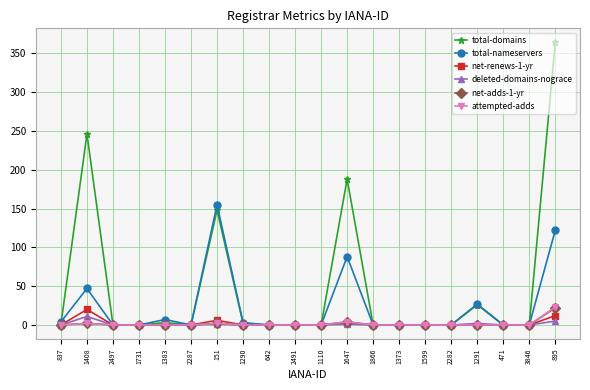

Which category has the highest value across all series?

895